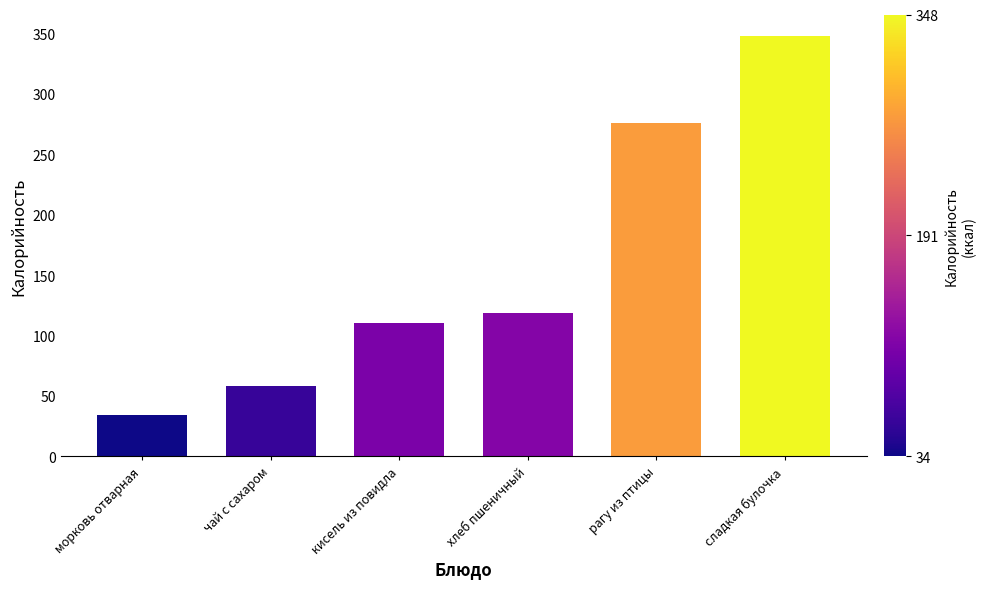

The value at хлеб пшеничный is 118.3. True or false?

True